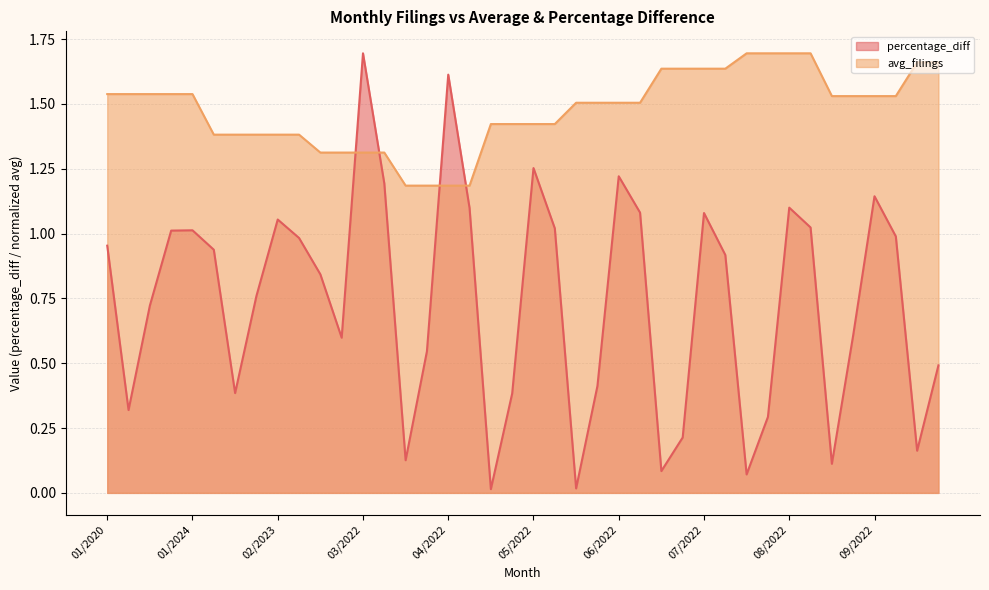

How many times do avg_filings and percentage_diff cross each other?

4